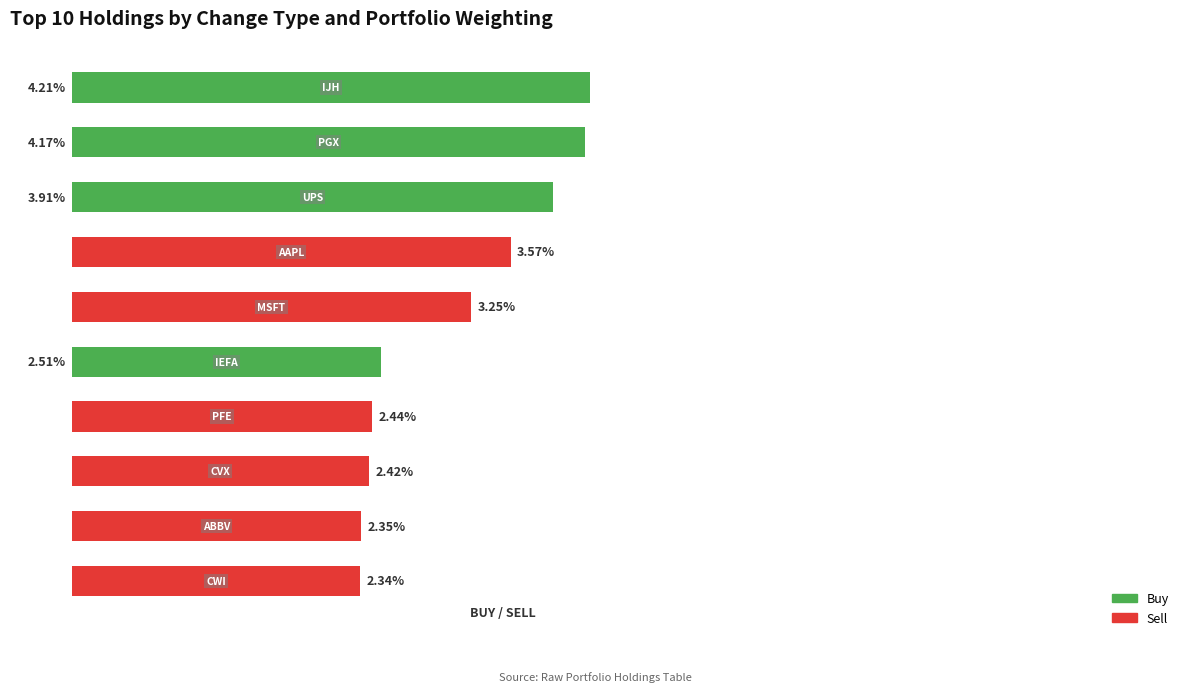

What are all the series names shown in the legend?

Buy, Sell